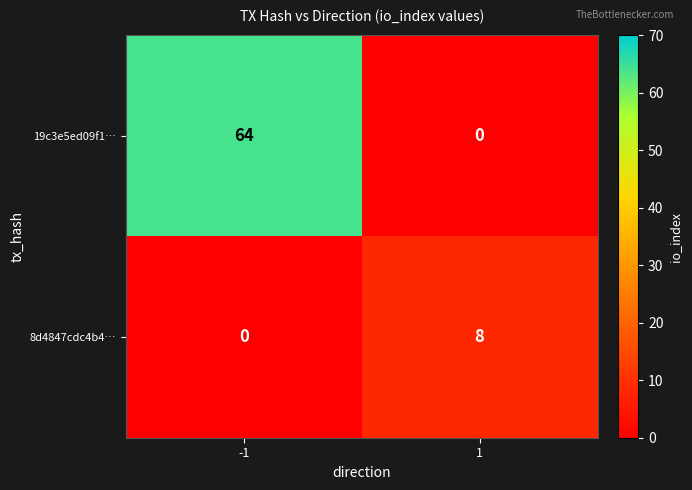

Which series has the widest spread of values?

19c3e5ed09f1…